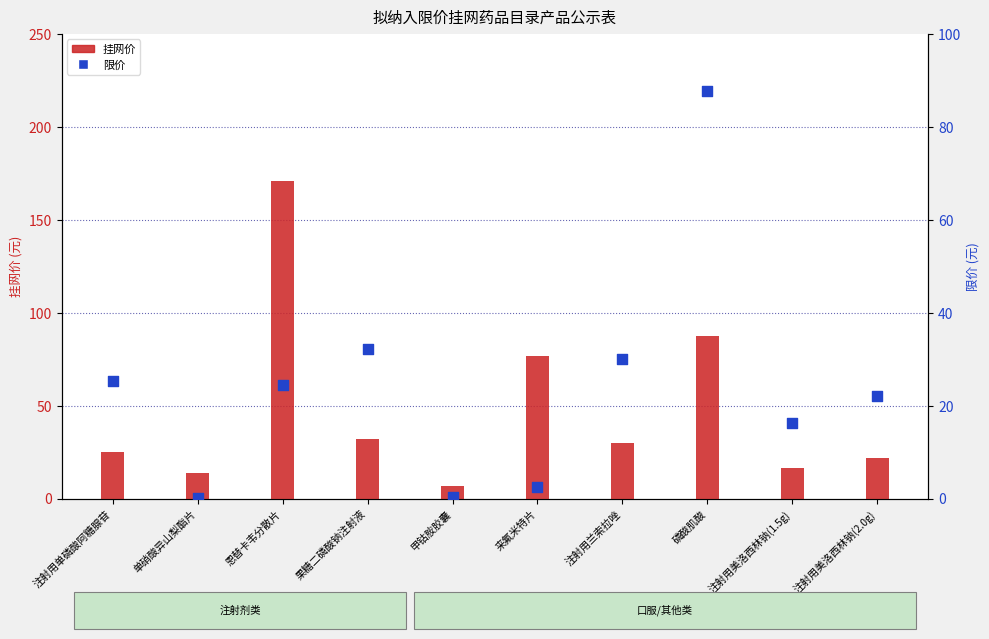

What are all the series names shown in the legend?

挂网价, 限价